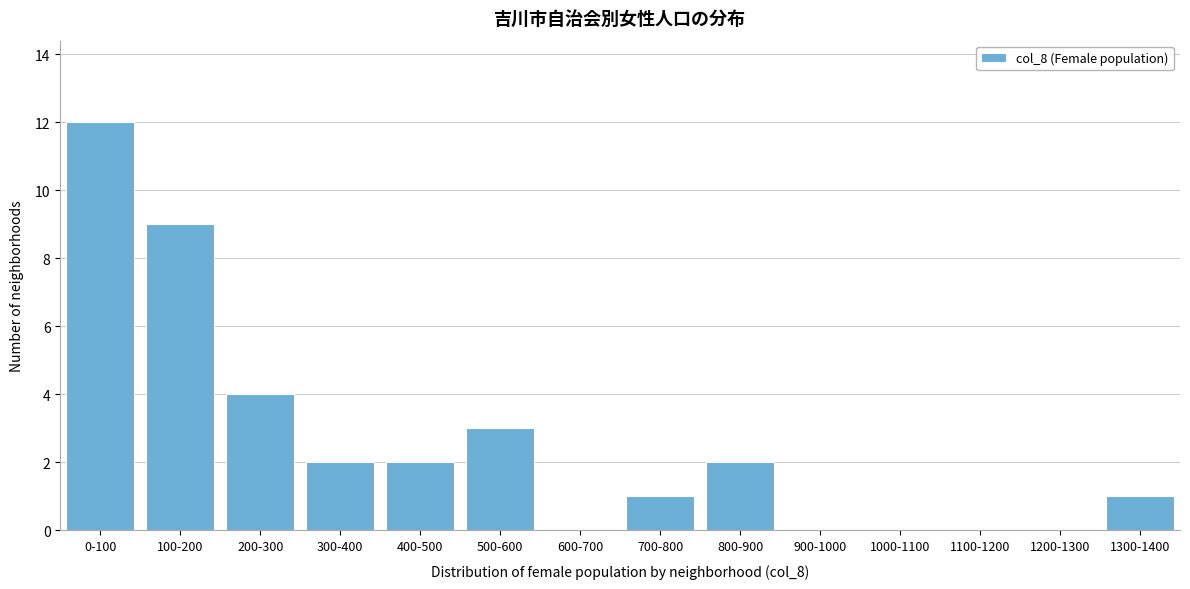

Reading left to right, extract all data points from this chart.

0-100=12	100-200=9	200-300=4	300-400=2	400-500=2	500-600=3	600-700=0	700-800=1	800-900=2	900-1000=0	1000-1100=0	1100-1200=0	1200-1300=0	1300-1400=1